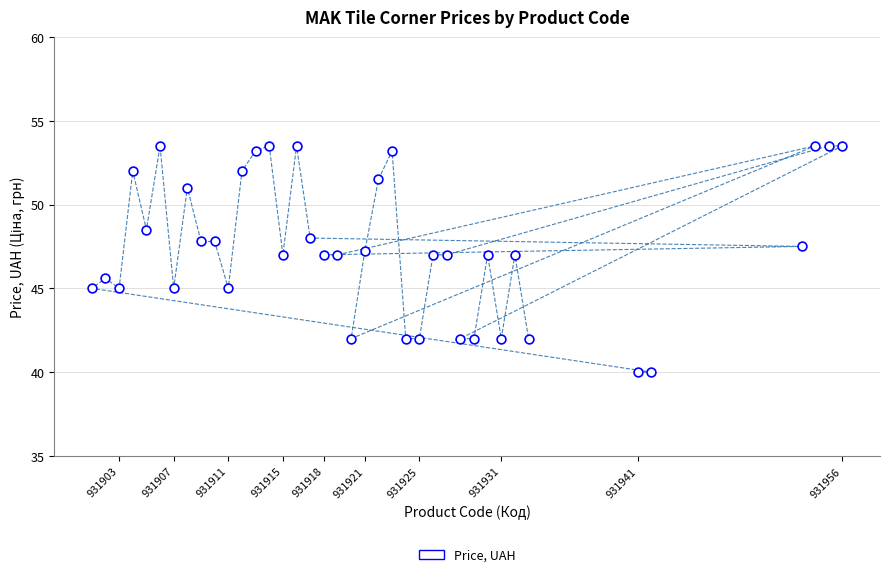

What is the range of Y values (max minus min)?

13.5